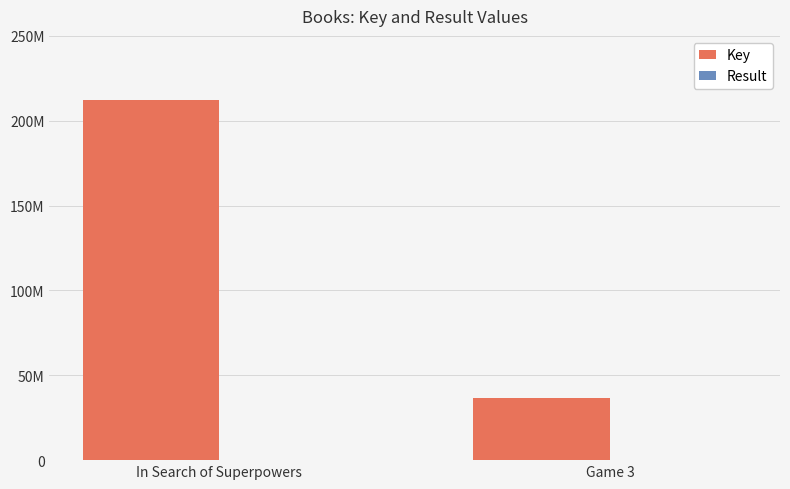

Does the chart contain stacked bars?

No